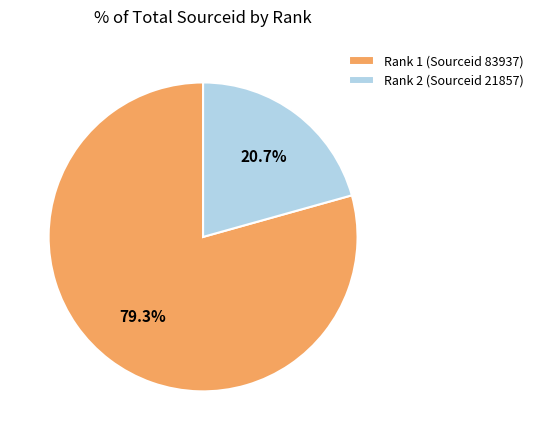

Between Rank 2 (Sourceid 21857) and Rank 1 (Sourceid 83937), which is larger?

Rank 1 (Sourceid 83937)